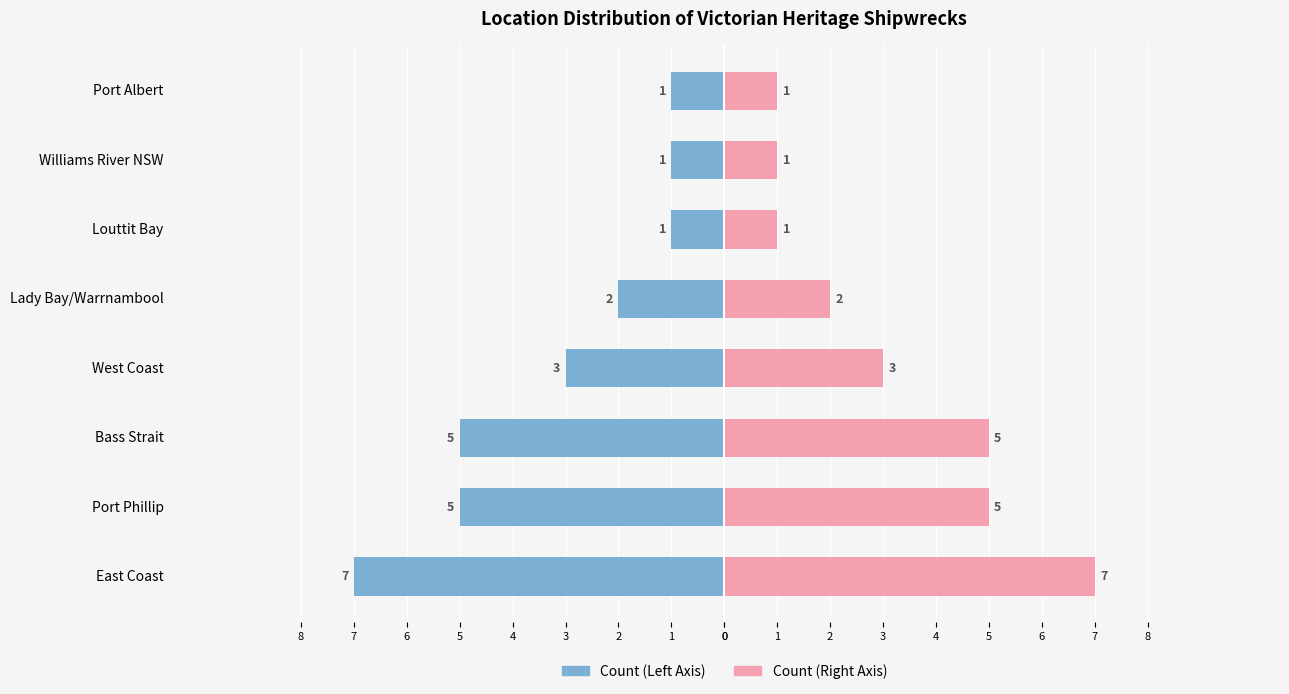

What is the value of the Count (Left Axis) bar at the 1st from the left?

-7